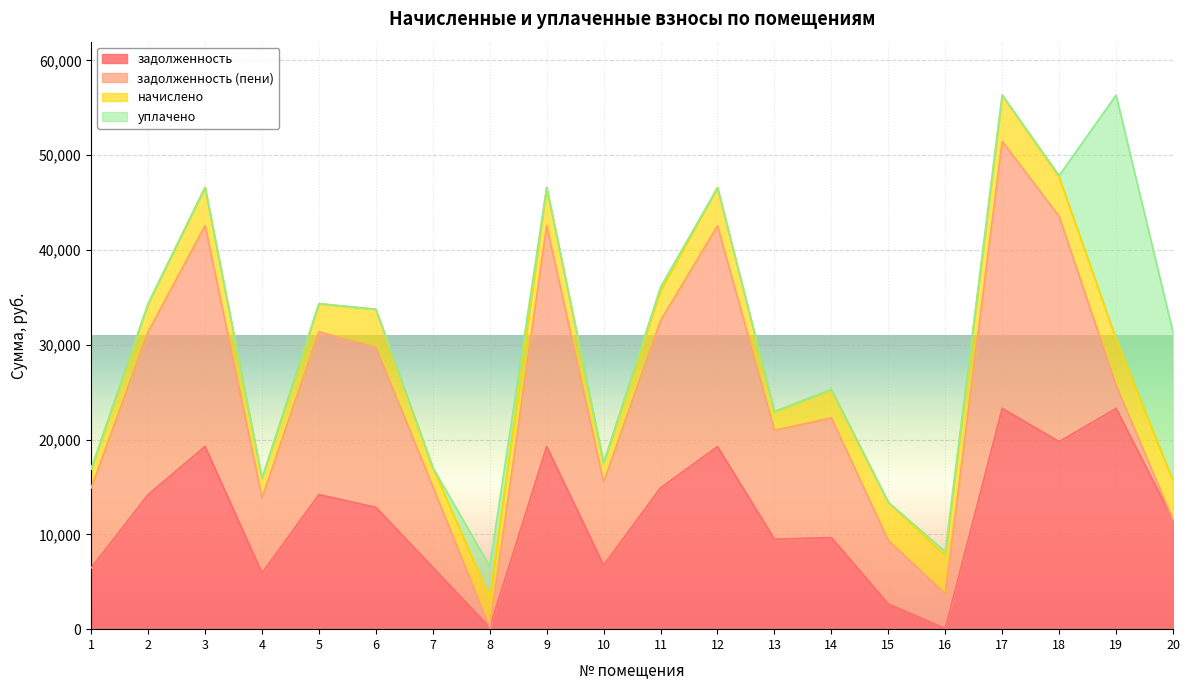

What is the total value across all series at 20?

31305.6